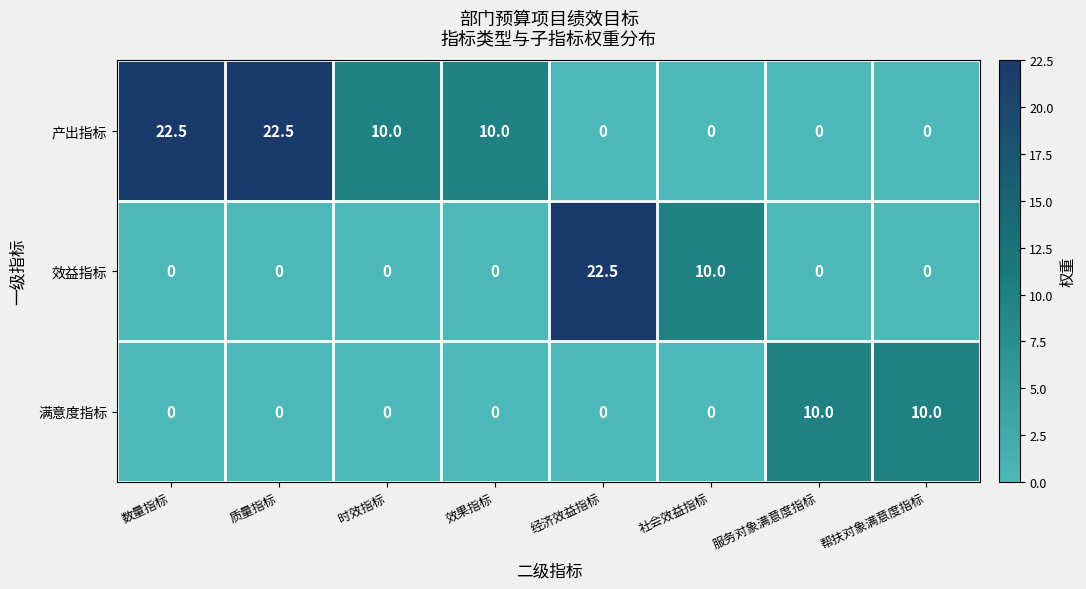

What is the maximum value shown in the chart?

22.5